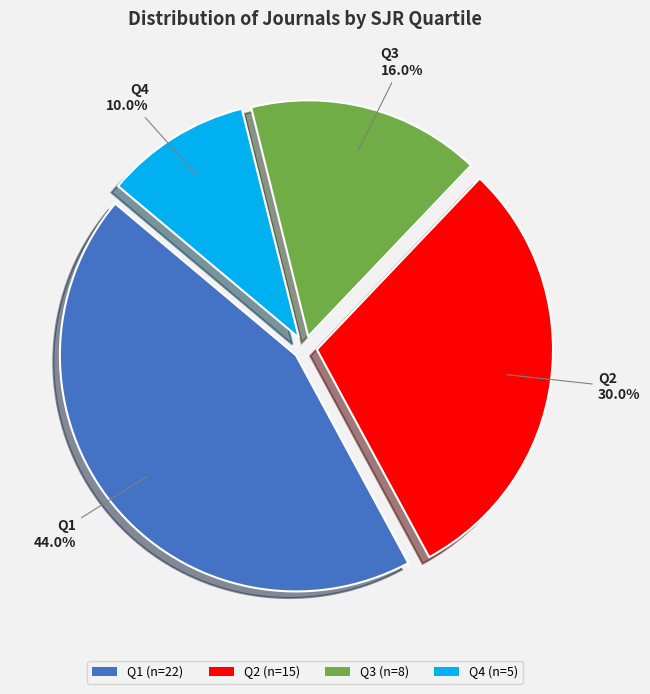

Rank the categories by value from lowest to highest.

Q4, Q3, Q2, Q1